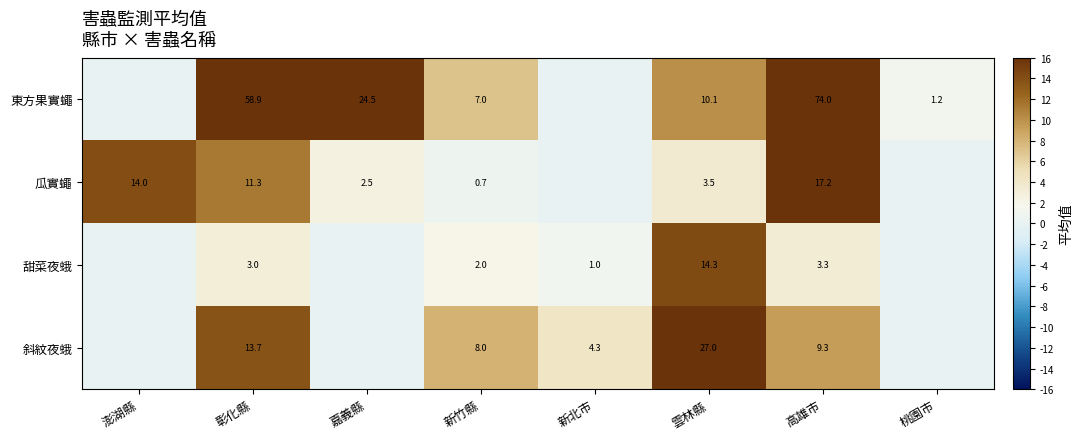

The 東方果實蠅 series shows 1.7 at 桃園市. True or false?

False